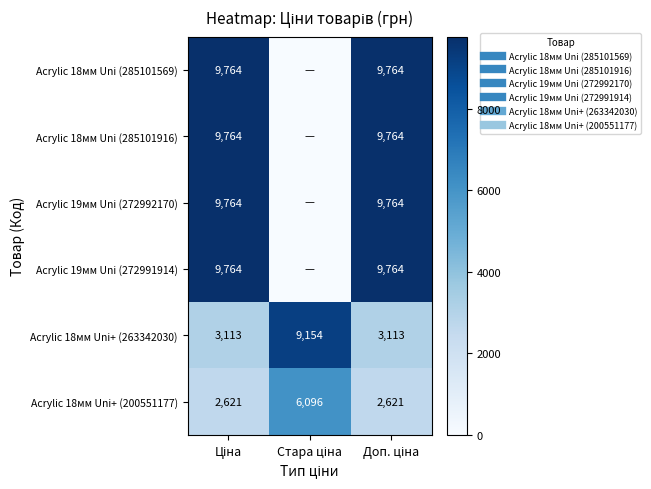

What is the lowest value of the Acrylic 18мм Uni+ (200551177) series?

2621.0